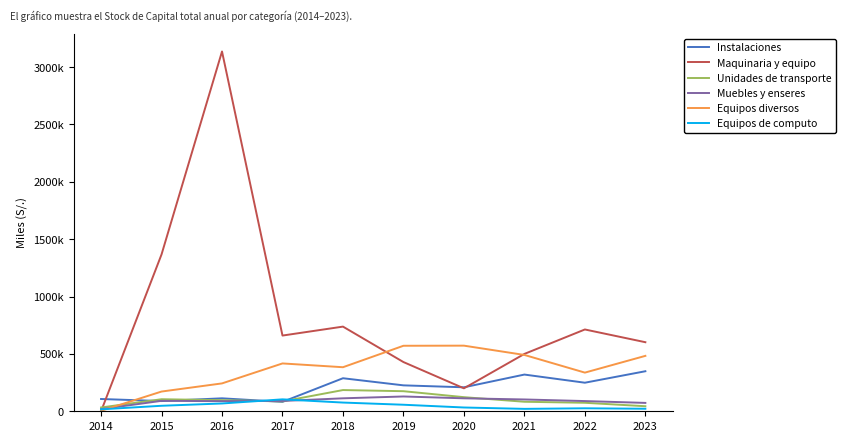

At which label does Muebles y enseres reach its peak?

2019